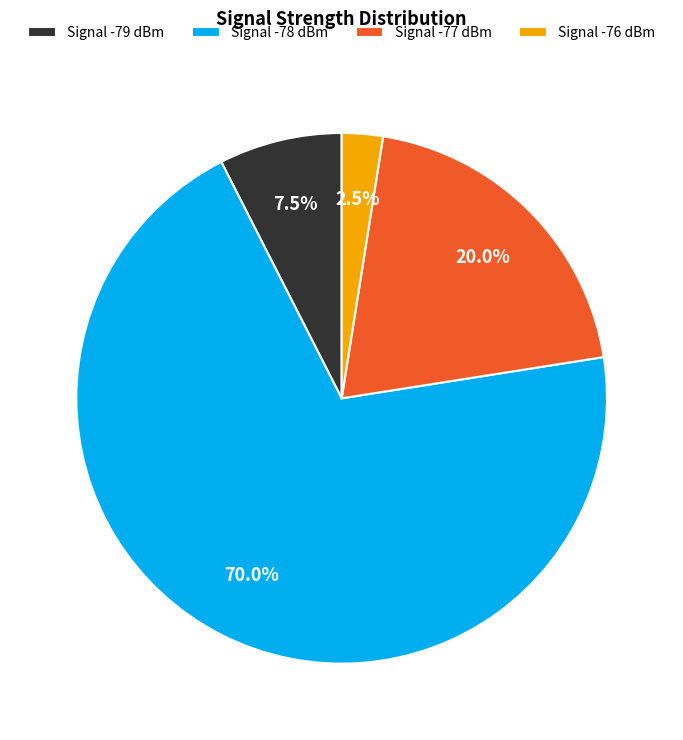

Rank the categories by value from lowest to highest.

Signal -76 dBm, Signal -79 dBm, Signal -77 dBm, Signal -78 dBm